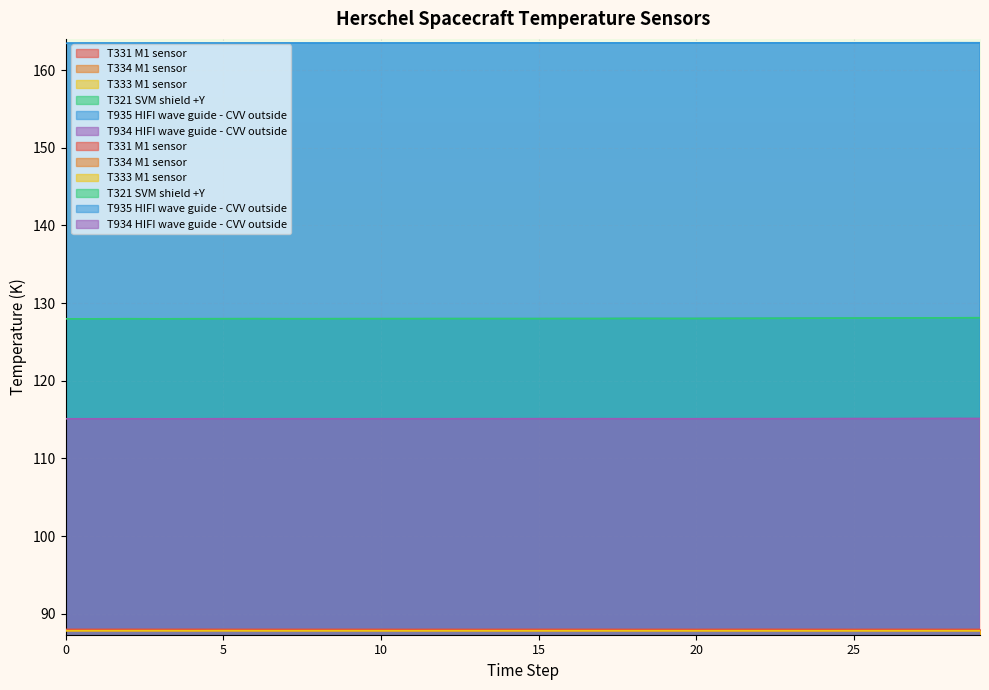

Reading right to left, what are all the values shown in this chart?

T331 M1 sensor: 88.0	88.0	88.0	88.0	88.0	88.0	88.0	88.0	88.0	88.0	88.0	88.0	88.0	88.0	88.0	88.0	88.0	88.0	88.0	88.0	88.0	88.0	88.0	88.0	88.0	88.0	88.0	88.0	88.0	88.0
T334 M1 sensor: 87.8	87.8	87.8	87.9	87.8	87.8	87.8	87.8	87.8	87.8	87.9	87.9	87.8	87.8	87.8	87.8	87.8	87.9	87.8	87.9	87.9	87.9	87.9	87.9	87.9	87.8	87.9	87.8	87.8	87.9
T333 M1 sensor: 87.8	87.8	87.8	87.8	87.8	87.8	87.8	87.8	87.8	87.8	87.8	87.8	87.8	87.8	87.8	87.8	87.8	87.8	87.8	87.8	87.8	87.8	87.8	87.8	87.8	87.8	87.8	87.8	87.8	87.8
T321 SVM shield +Y: 128.1	128.1	128.1	128.1	128.1	128.1	128.0	128.0	128.0	128.0	128.0	128.0	128.0	128.0	128.0	128.0	128.0	128.0	128.0	128.0	128.0	128.0	128.0	128.0	128.0	128.0	128.0	128.0	128.0	128.0
T935 HIFI wave guide - CVV outside: 163.5	163.5	163.5	163.5	163.5	163.5	163.5	163.5	163.5	163.5	163.5	163.5	163.5	163.5	163.5	163.5	163.5	163.5	163.5	163.5	163.5	163.5	163.5	163.5	163.4	163.5	163.5	163.4	163.4	163.4
T934 HIFI wave guide - CVV outside: 115.1	115.1	115.1	115.1	115.1	115.1	115.1	115.1	115.1	115.1	115.1	115.1	115.1	115.1	115.1	115.1	115.1	115.1	115.1	115.1	115.1	115.1	115.1	115.1	115.1	115.1	115.1	115.1	115.1	115.1